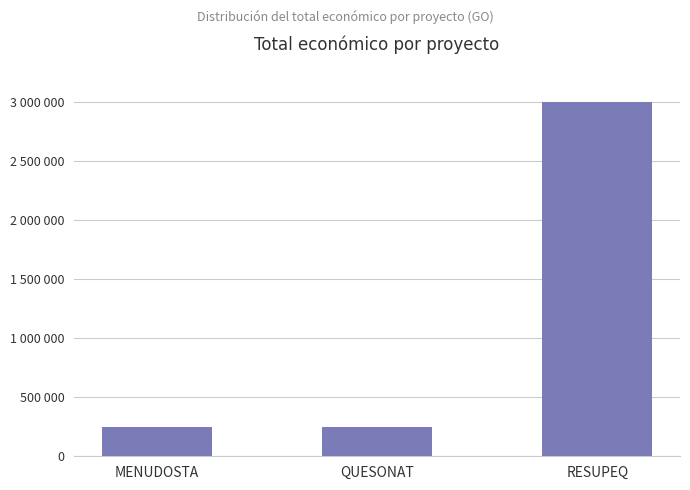

What is the minimum value shown in the chart?

250000